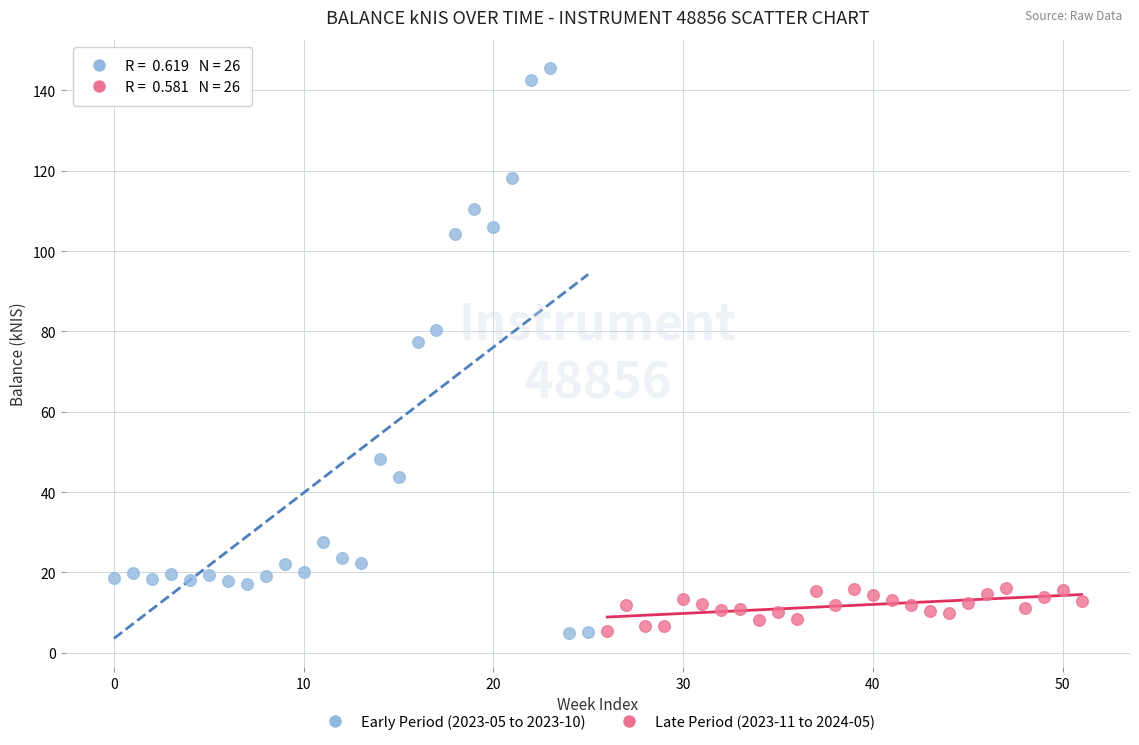

Which series has the widest spread of Y values?

Early Period (2023-05 to 2023-10)